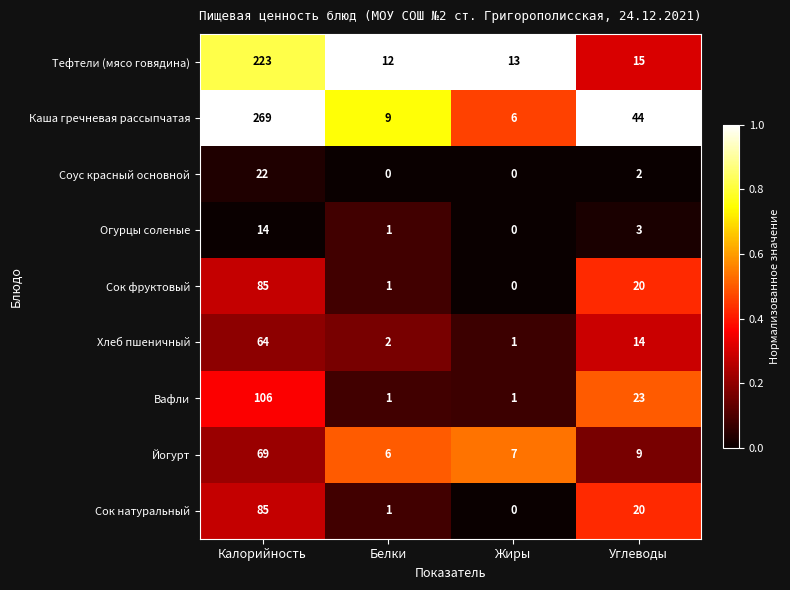

What is the sum of the Сок натуральный values at Калорийность and Углеводы?

105